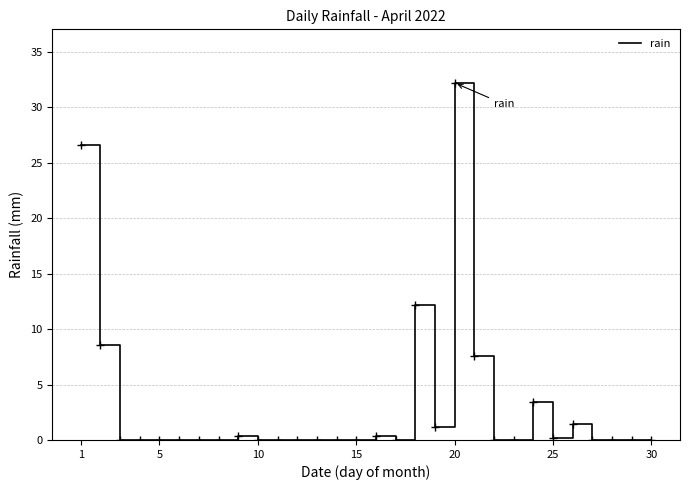

What is the greatest value displayed?

32.2